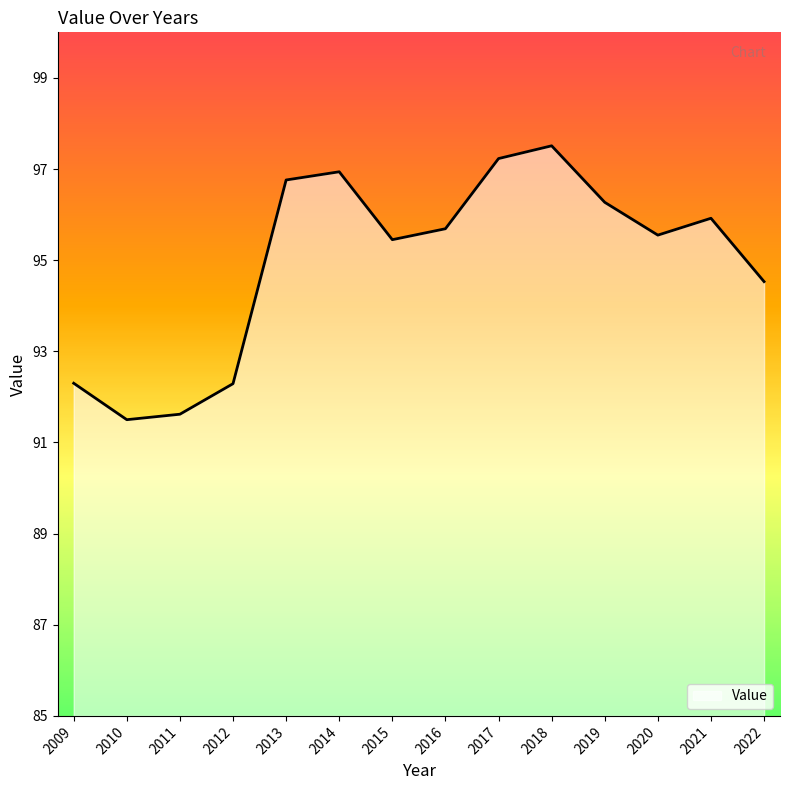

What is the approximate value at 2015?

95.5